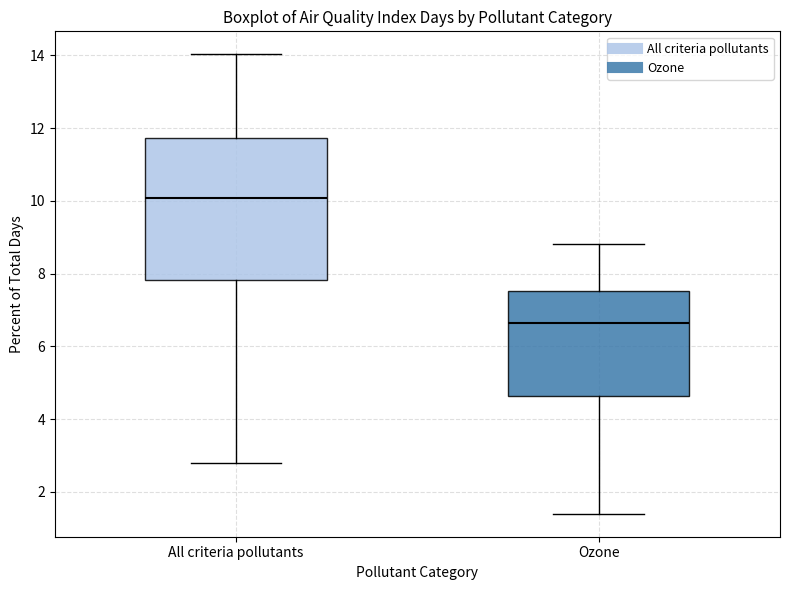

Reading left to right, read every box against the y-axis: the position of its median line, the range the box covers, and the ends of its whiskers. The values are not printed on the chart, so give them approximately, as read against the axis.

All criteria pollutants: median 10.0, box 7.8 to 11.8, whiskers 2.8 to 14.0
Ozone: median 6.6, box 4.6 to 7.6, whiskers 1.4 to 8.8